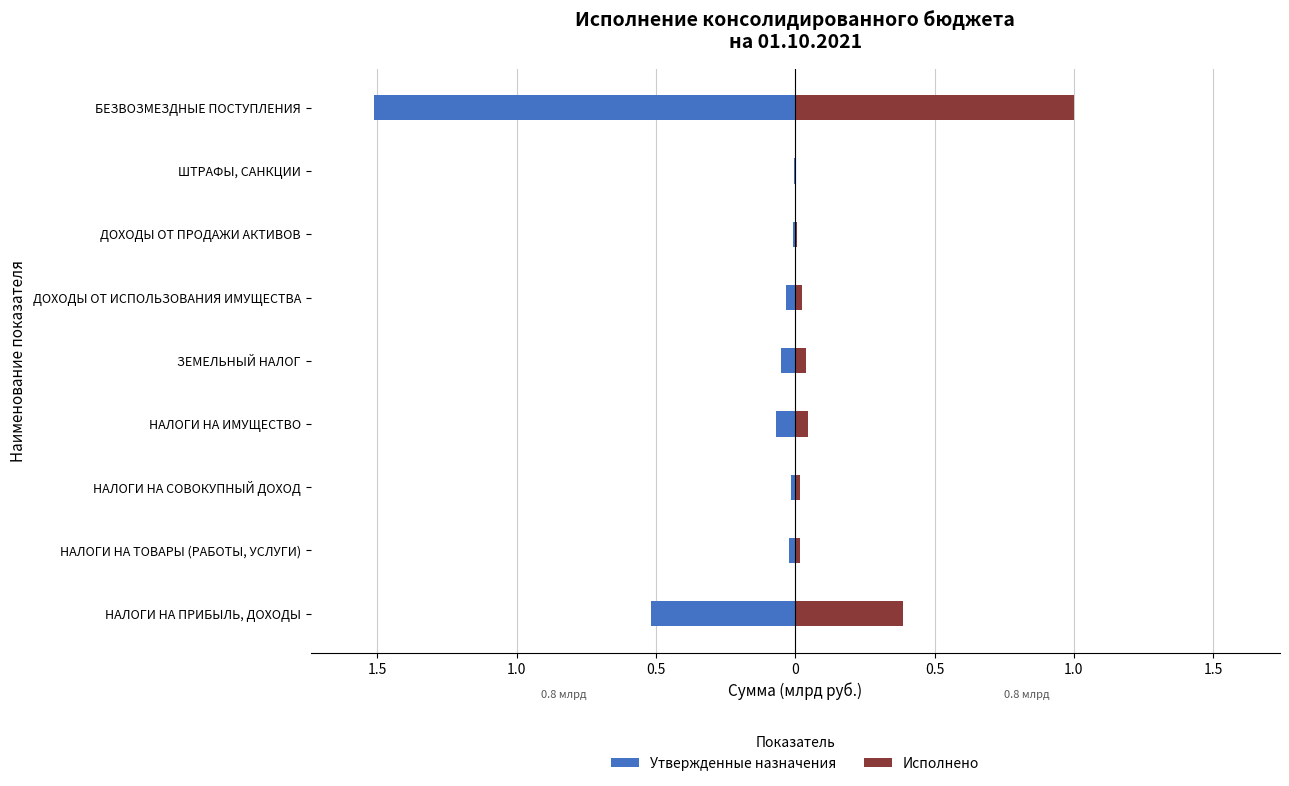

What is the maximum value for Исполнено?

1.0